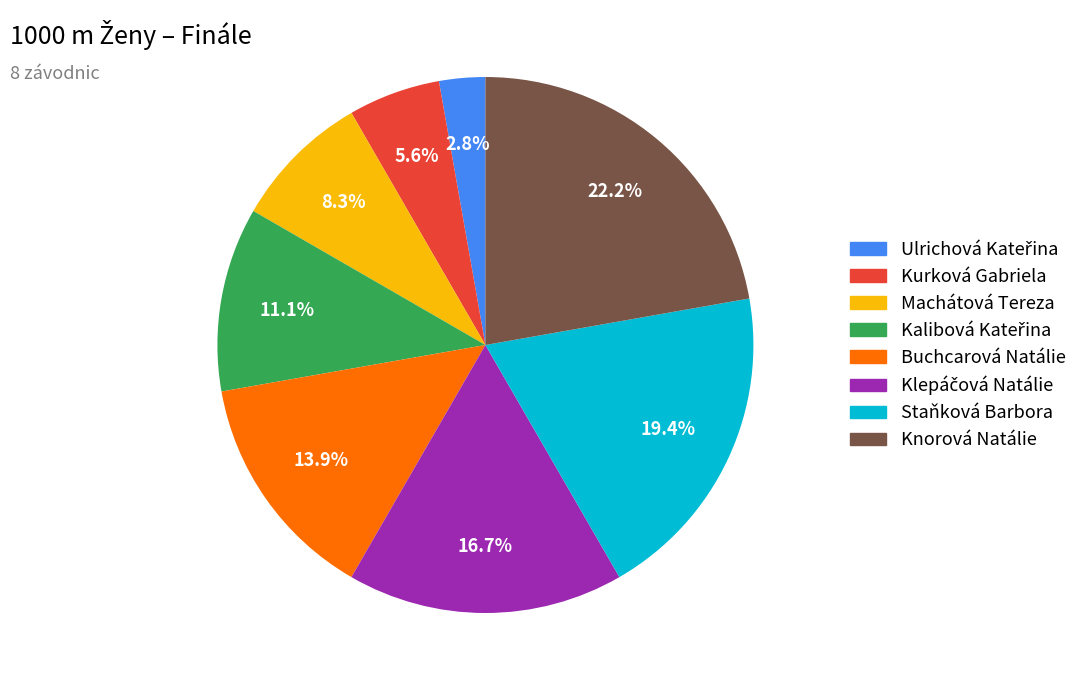

What percentage is NOT represented by Kurková Gabriela?

94.4%